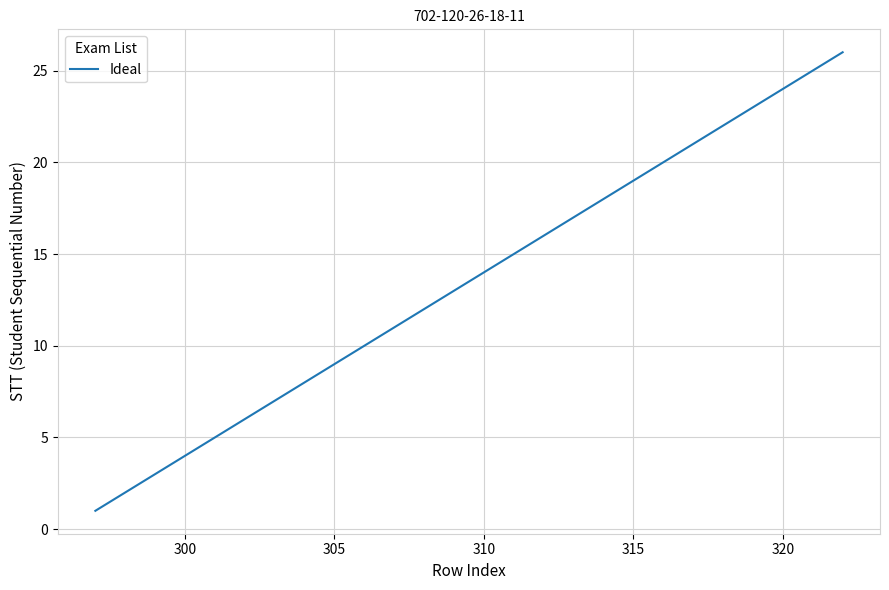

What is the maximum value shown in the chart?

26